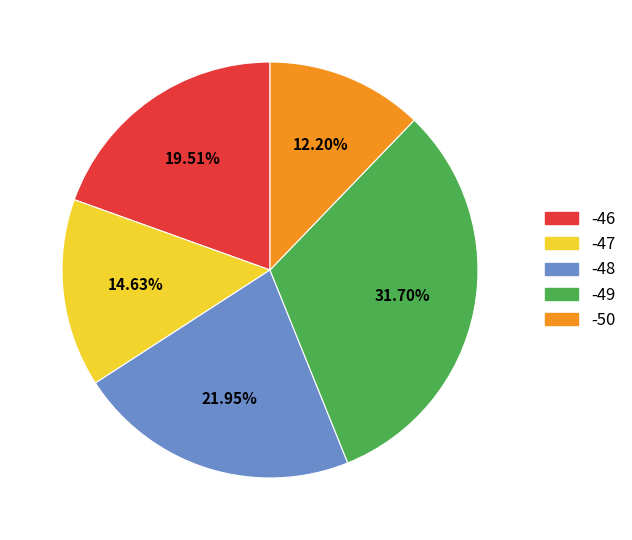

Which slice is the largest?

-49